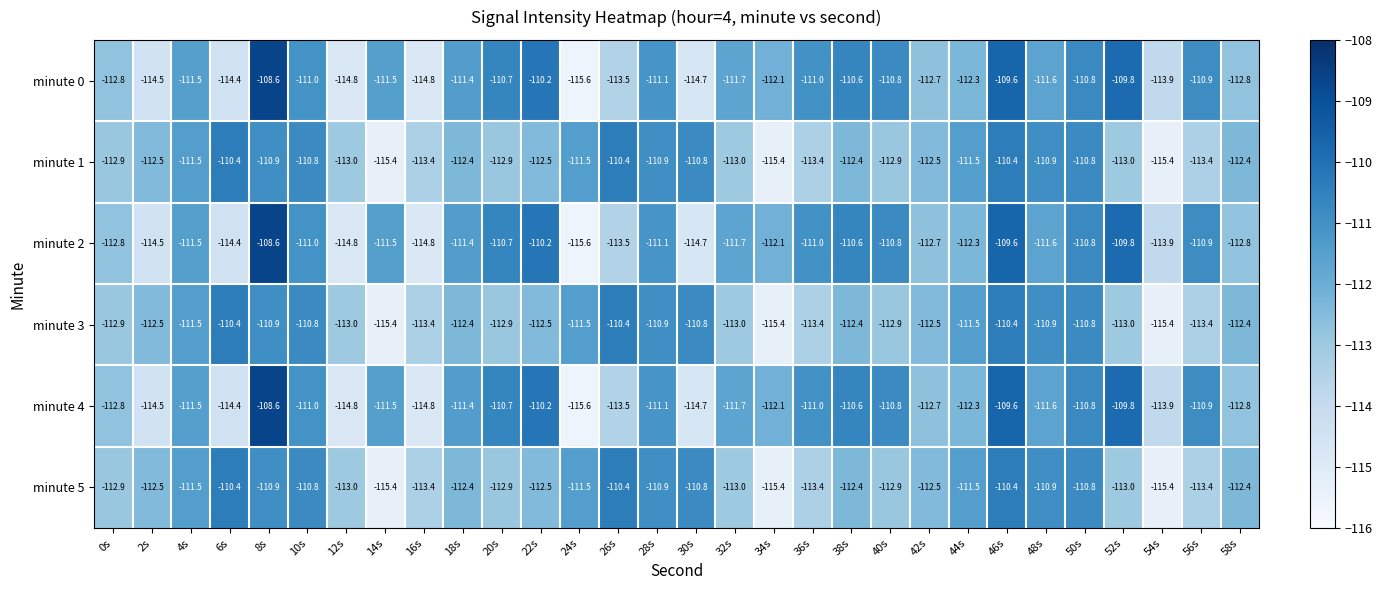

Which label corresponds to the smallest value in the chart?

24s